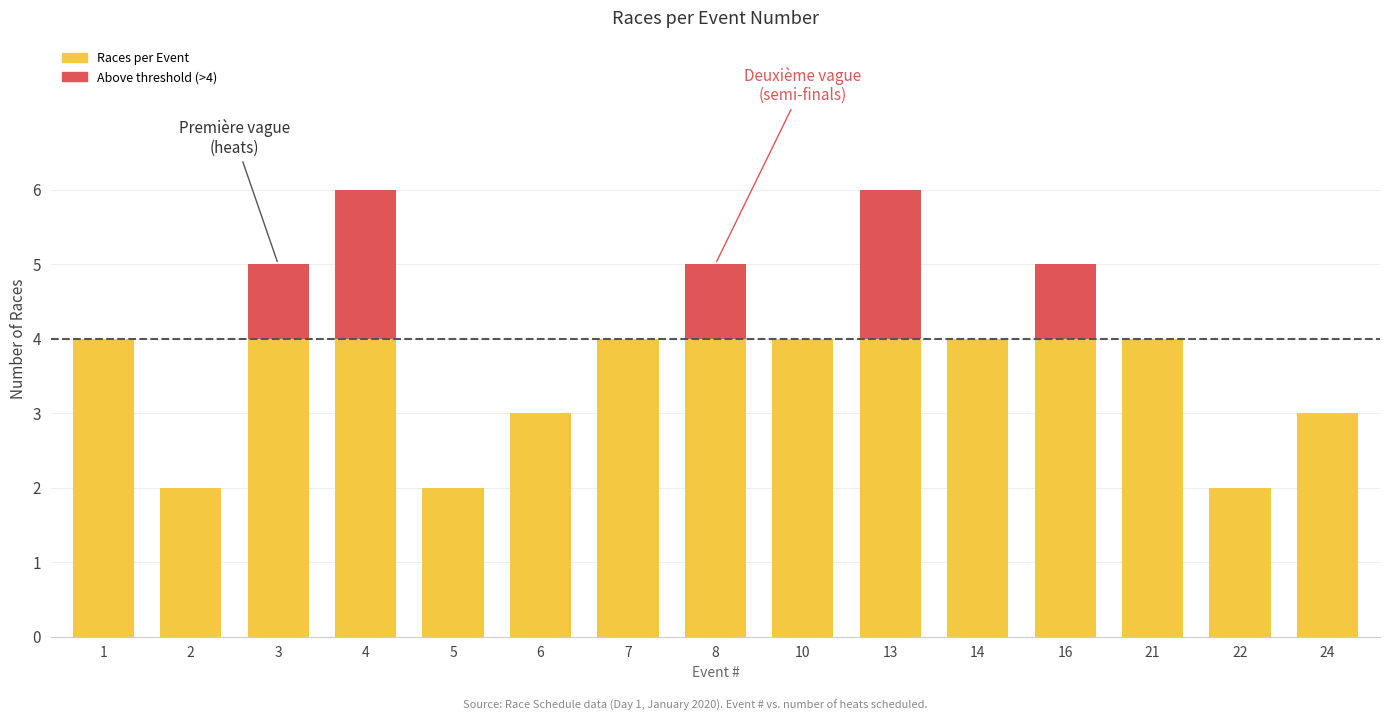

Count the number of categories in the chart.

15